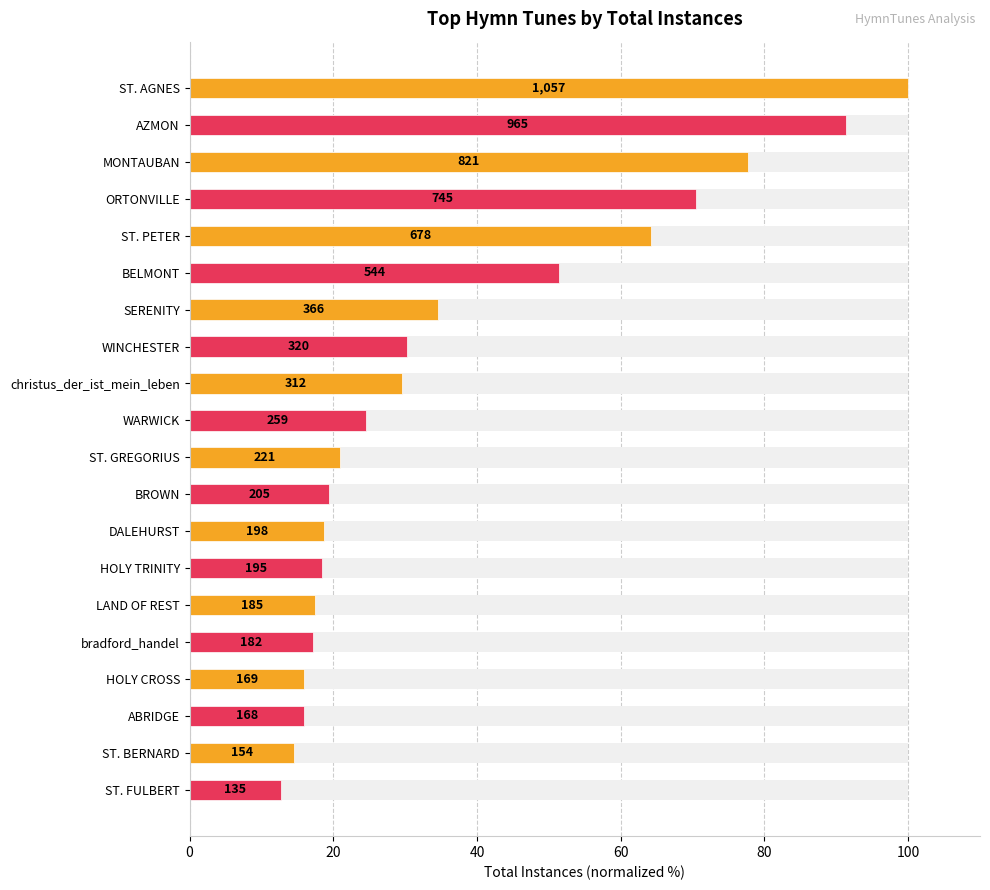

Does the chart contain stacked bars?

No